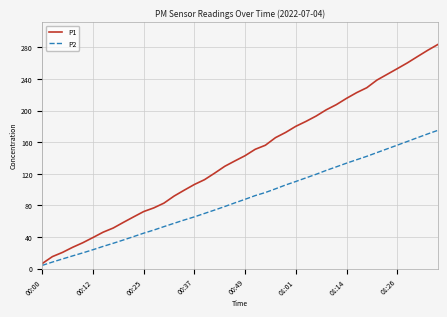

Which series has the largest total across all categories?

P1